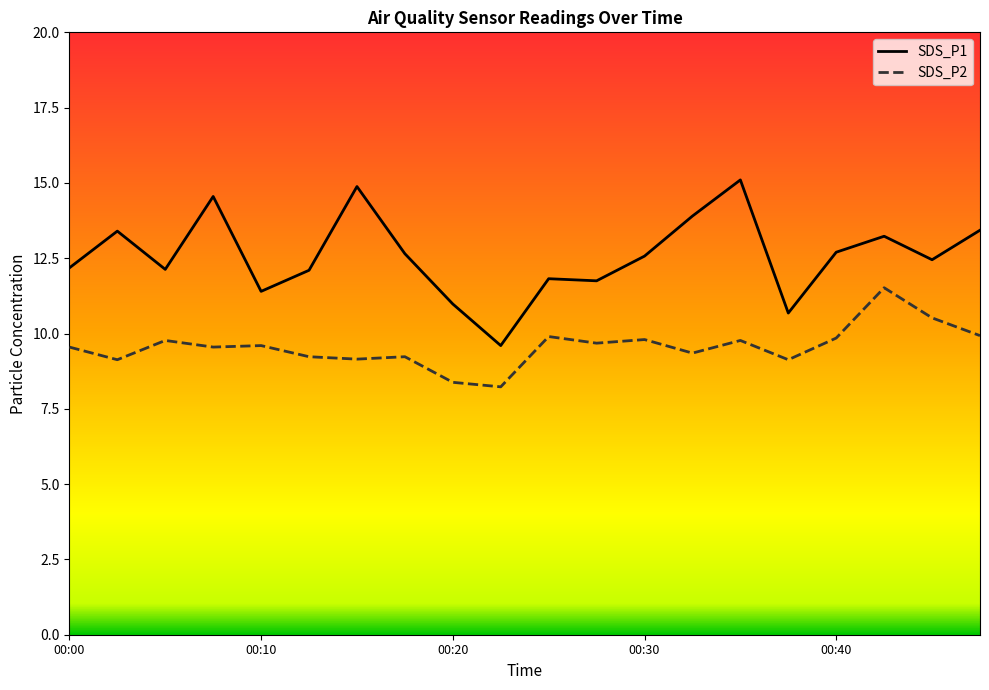

Which series has the widest spread of values?

SDS_P1